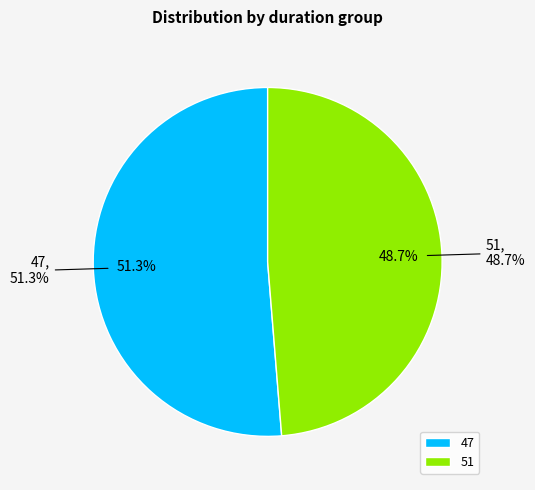

Does any single category account for the majority?

Yes